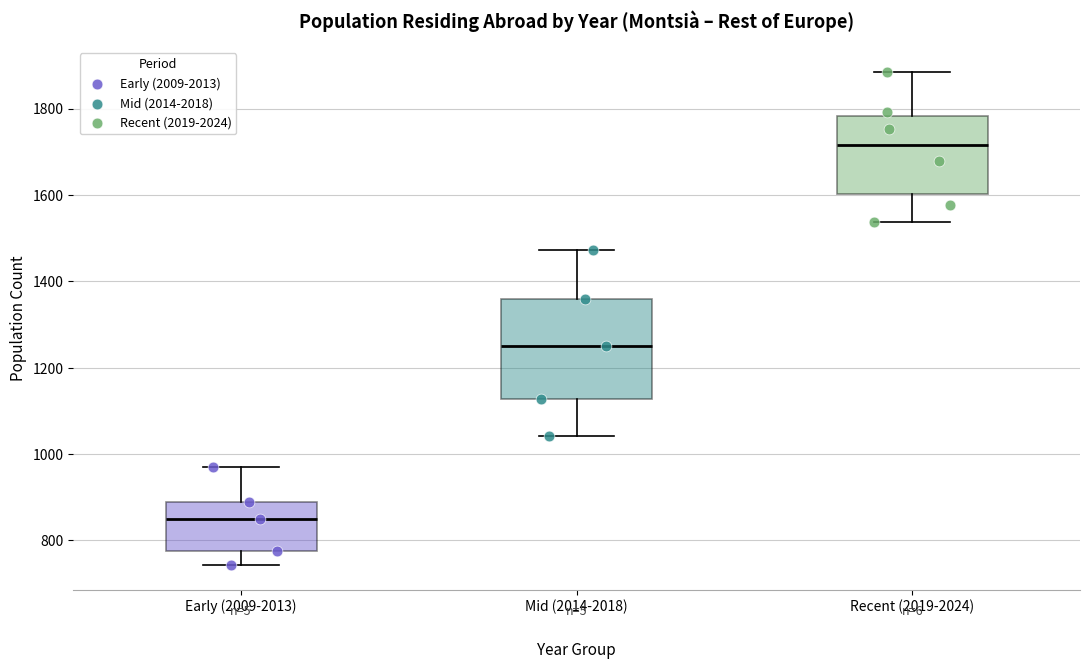

Comparing the boxes themselves (not the whiskers), which one is the tallest?

Mid (2014-2018)